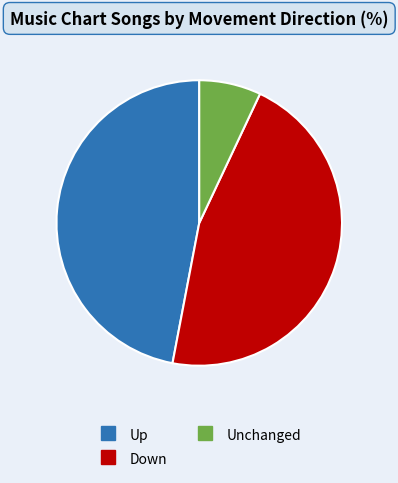

Is there any slice that represents more than half of the pie?

No